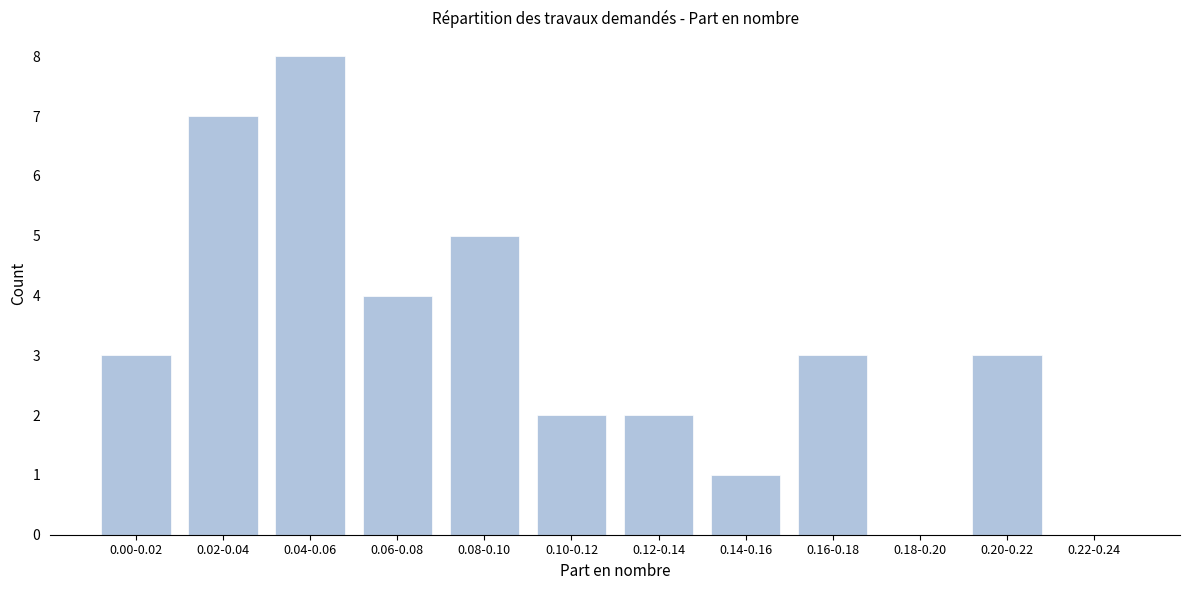

Reading left to right, transcribe all the data shown in this chart.

0.00-0.02=3	0.02-0.04=7	0.04-0.06=8	0.06-0.08=4	0.08-0.10=5	0.10-0.12=2	0.12-0.14=2	0.14-0.16=1	0.16-0.18=3	0.18-0.20=0	0.20-0.22=3	0.22-0.24=0